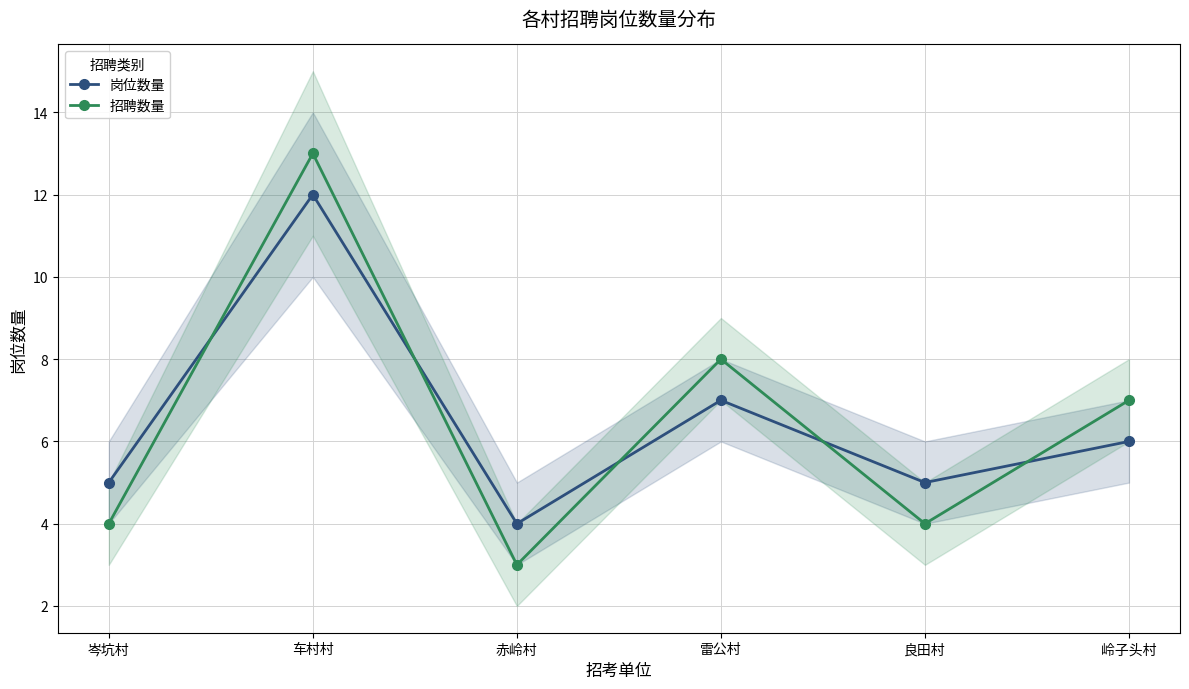

At 岑坑村, list the series in order from smallest to largest.

招聘数量, 岗位数量